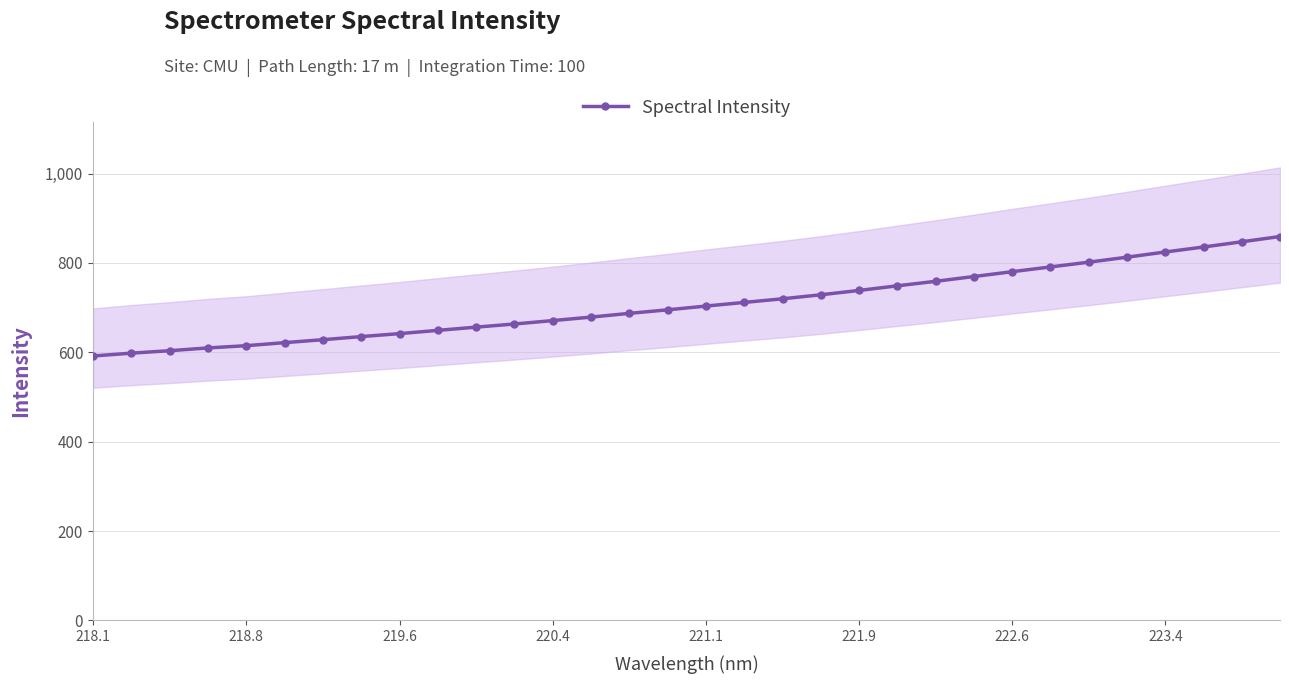

Reading left to right, extract all data points from this chart.

591.8	598.2	603.6	609.9	614.9	621.7	628.3	635.2	641.9	649.1	656.4	663.4	671.0	678.9	687.2	695.1	703.5	711.7	719.8	728.8	738.5	748.8	758.9	769.6	780.5	791.1	801.7	812.9	824.5	835.7	847.4	859.2